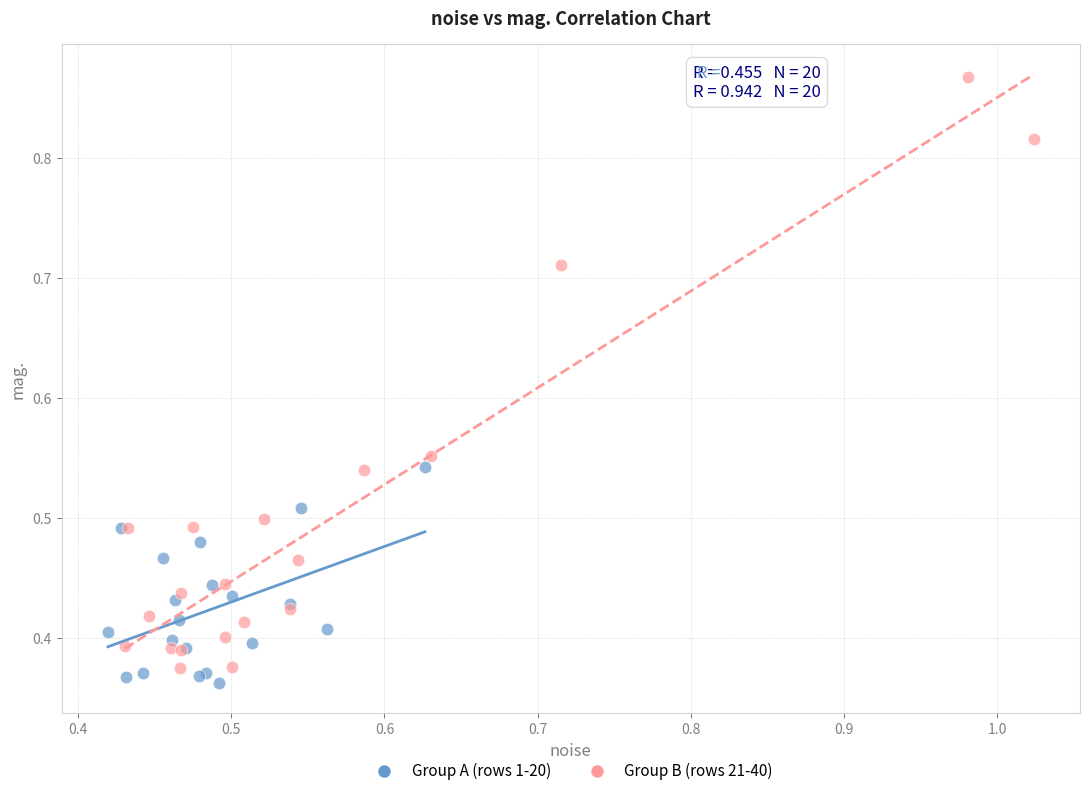

Which series reaches the maximum Y coordinate?

Group B (rows 21-40)